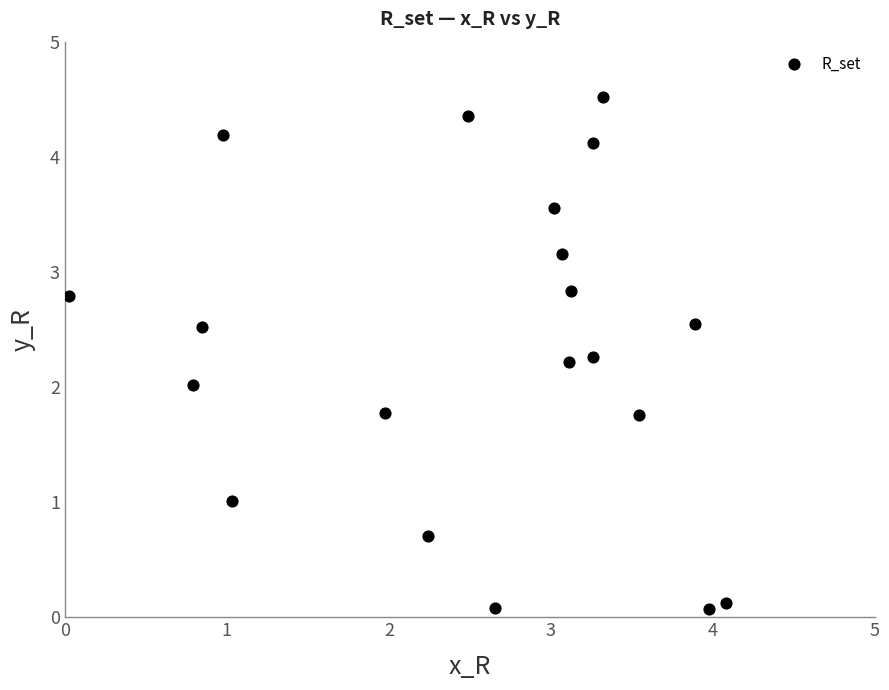

What is the range of X values (max minus min)?

4.1